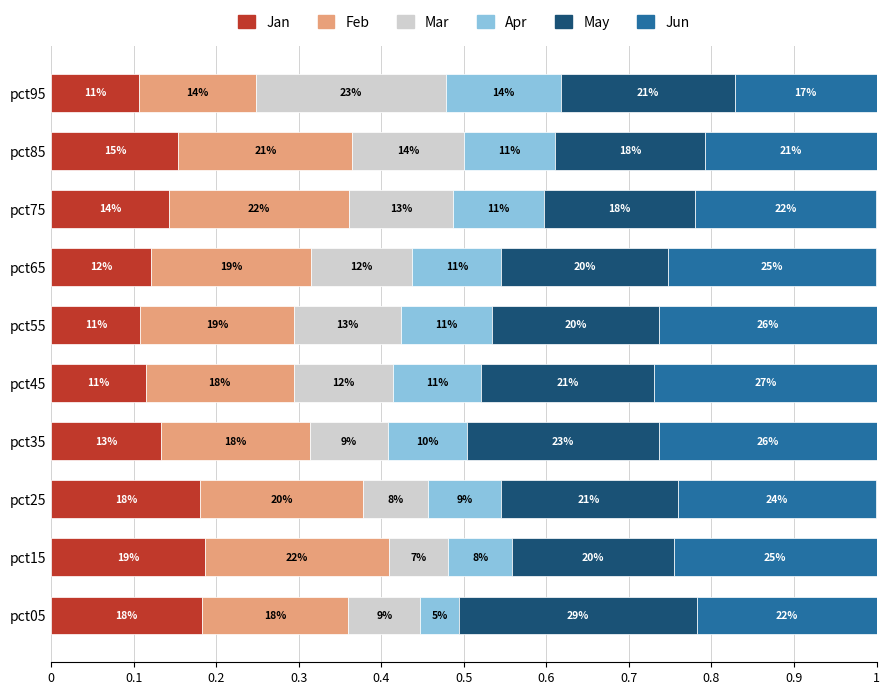

What are all the series names shown in the legend?

Jan, Feb, Mar, Apr, May, Jun